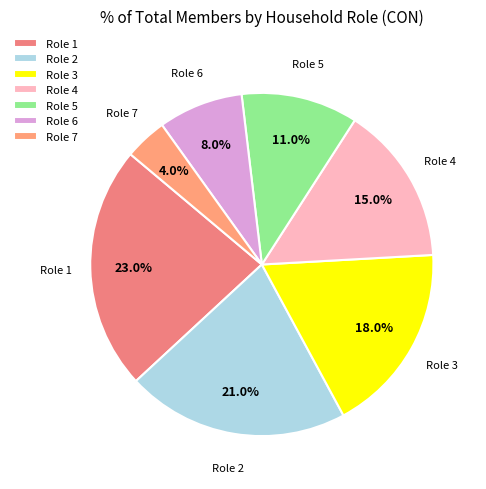

How many slices are in this pie chart?

7